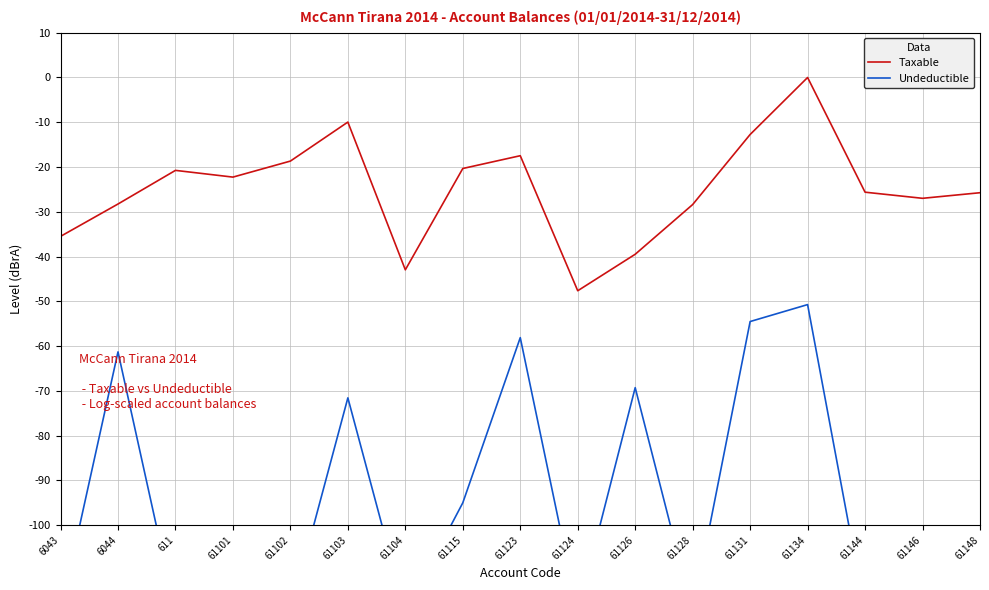

How many interior local peaks does the Undeductible series have?

5